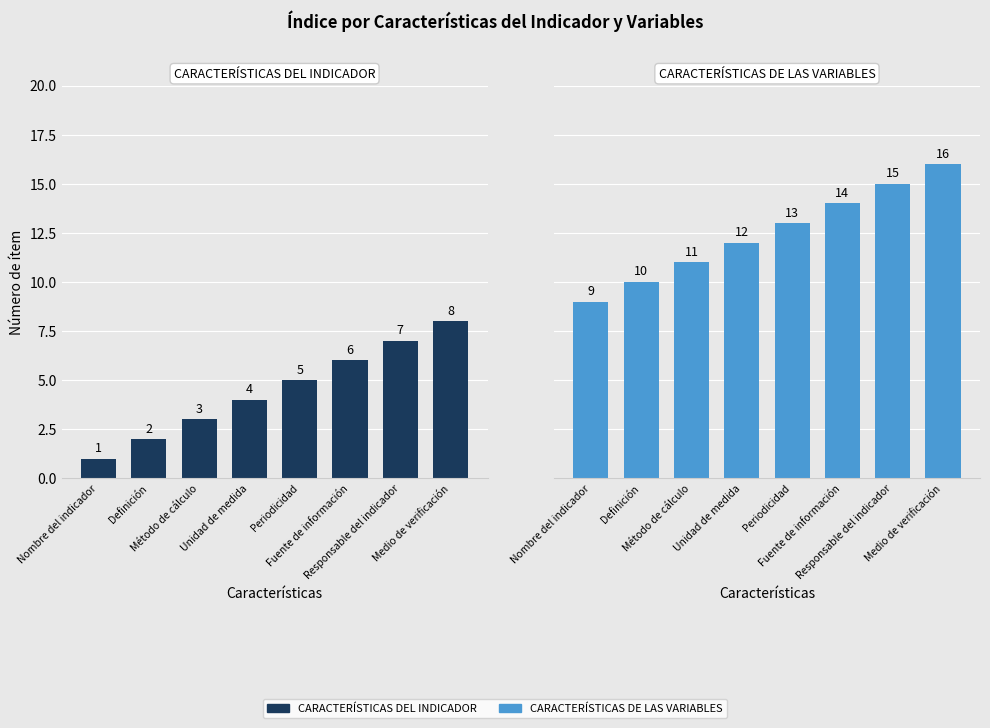

How many categories are shown in the chart?

8